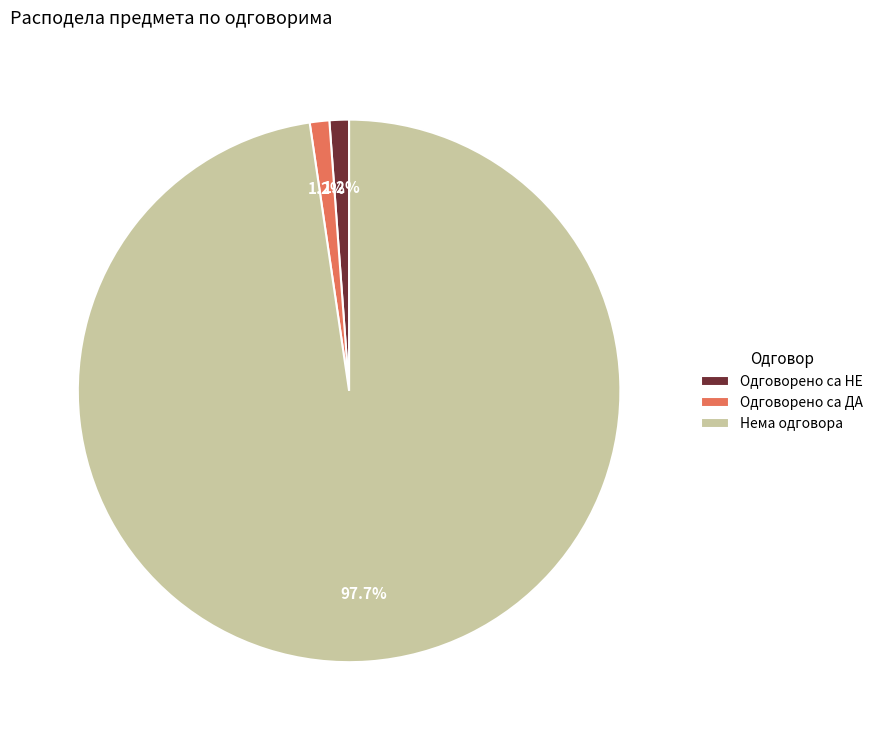

What is the majority slice?

Нема одговора